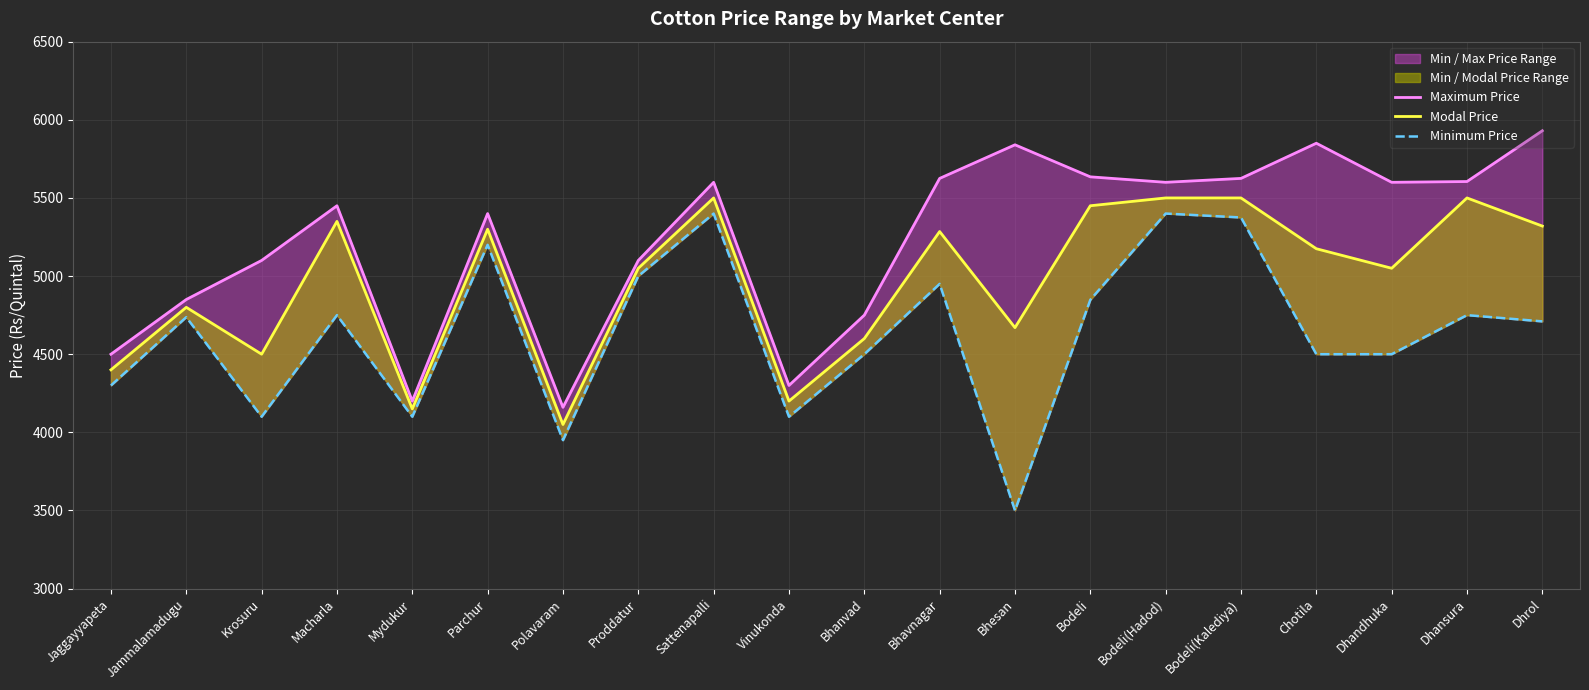

True or false: Minimum Price and Maximum Price intersect in this chart.

False